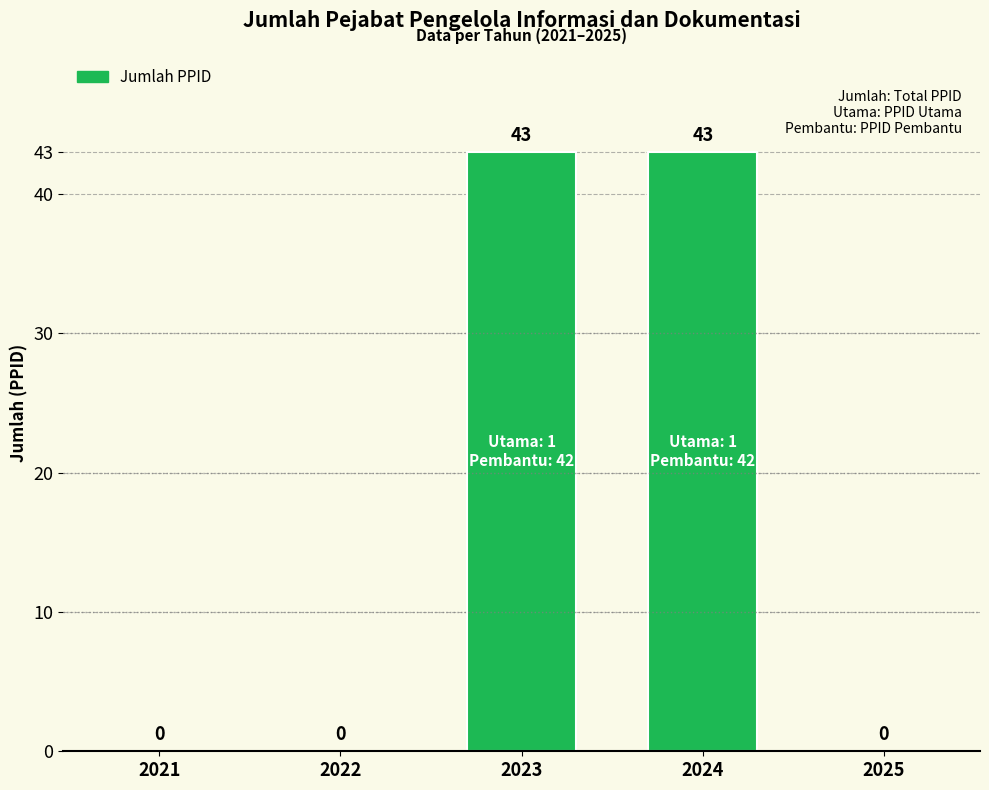

The value at 2022 is 23. True or false?

False